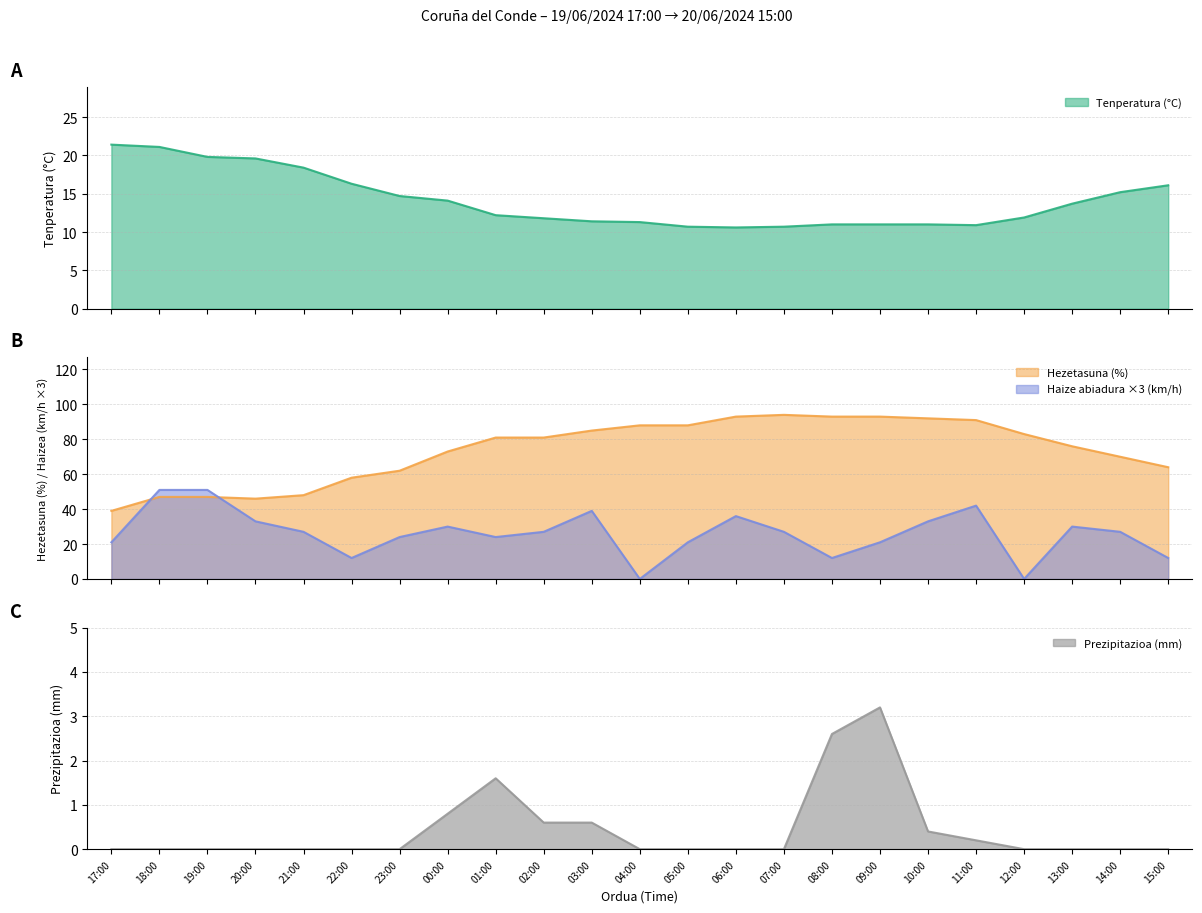

How many data points in Haizearen abiadura (km/h) are less than 27?

10